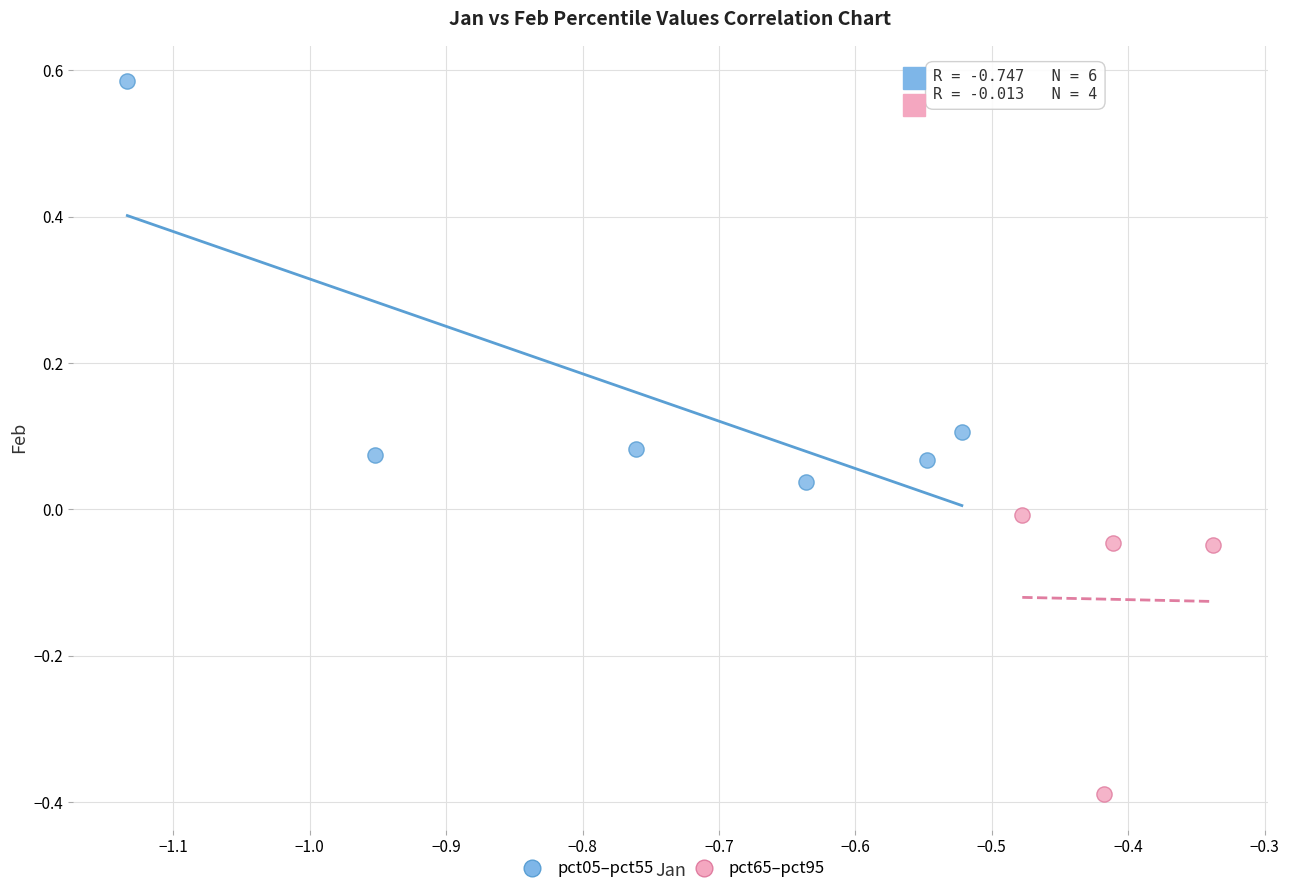

Which series has the largest Y range (max minus min)?

pct05–pct55